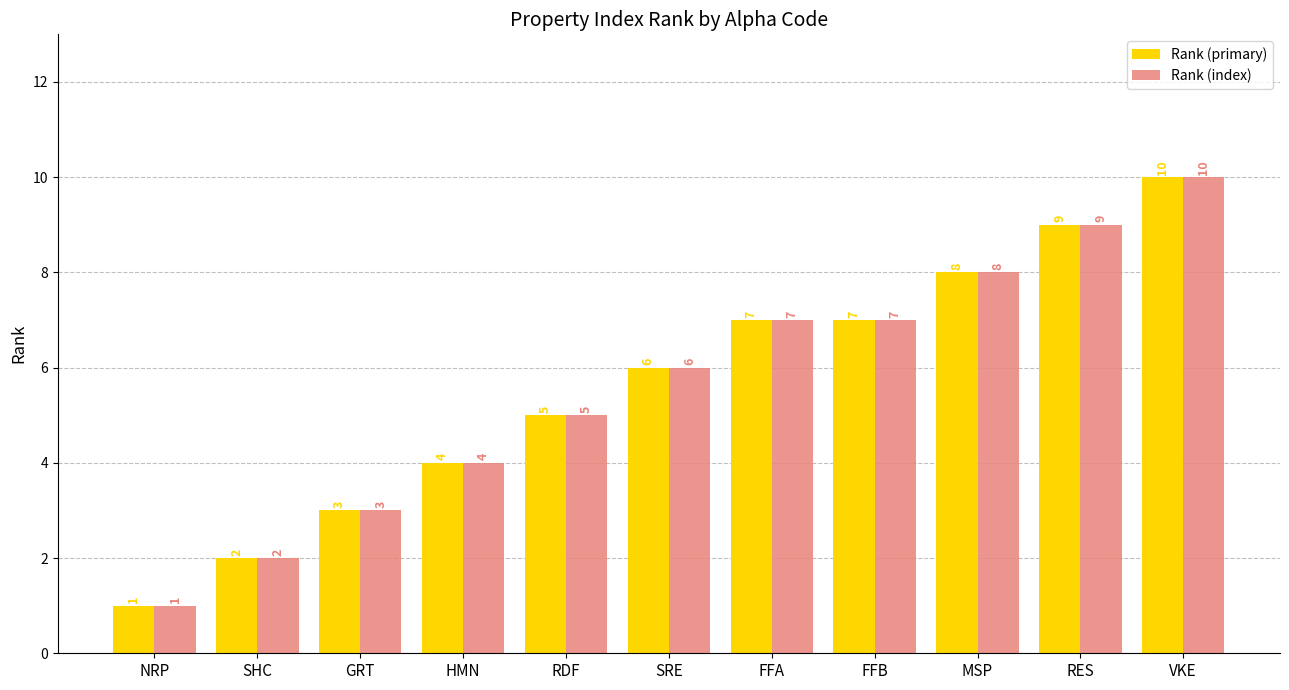

What is the highest value of the Rank (primary) series?

10